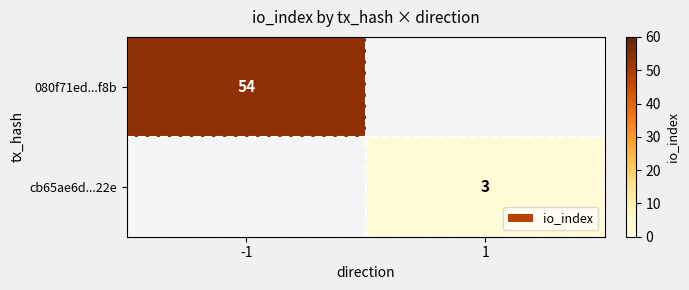

The value of 080f71ed...f8b at -1 is 54. True or false?

True